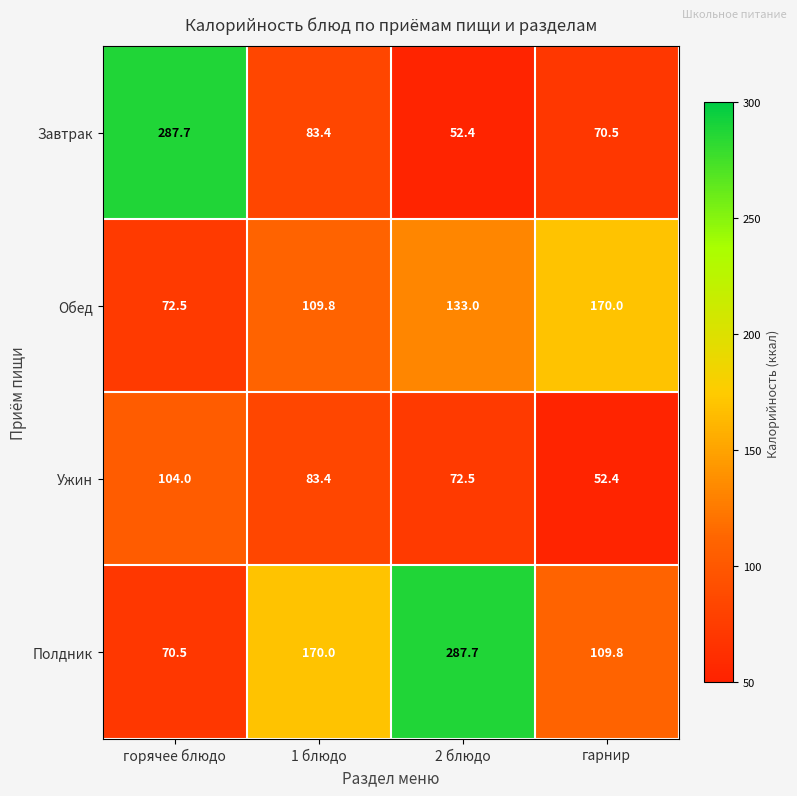

What is the difference between the Ужин values at 2 блюдо and 1 блюдо?

10.9